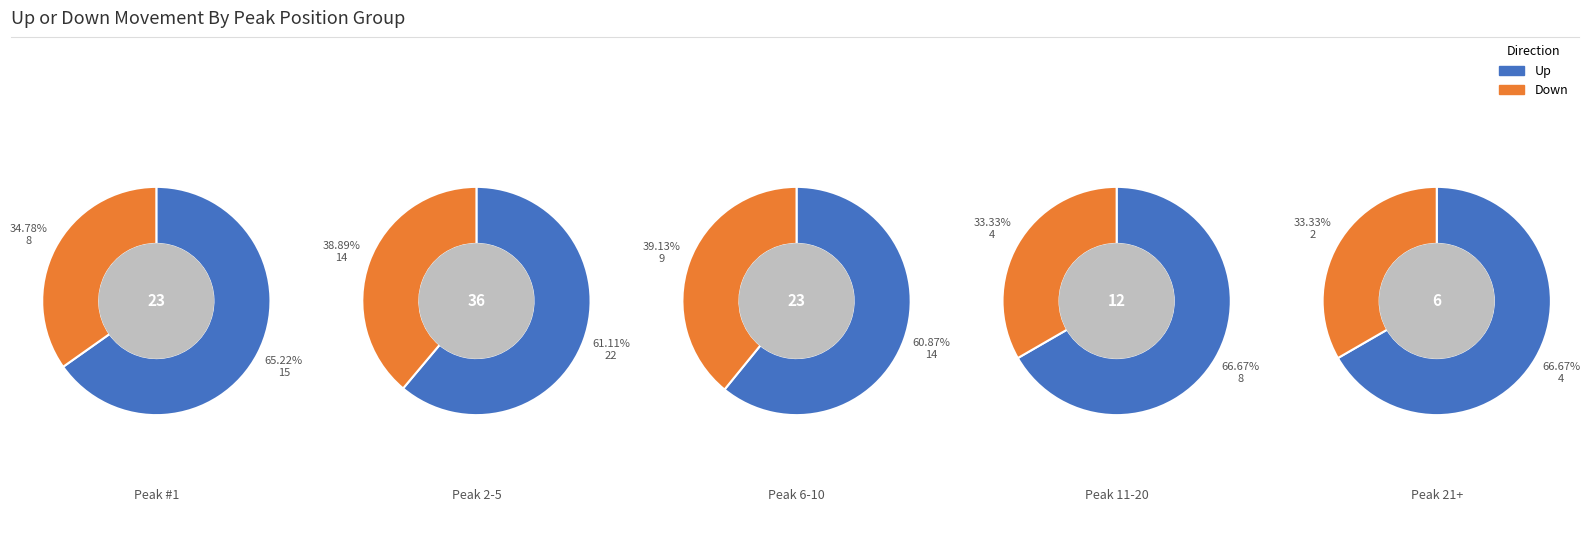

Between 3 and down_counts, which is larger?

down_counts